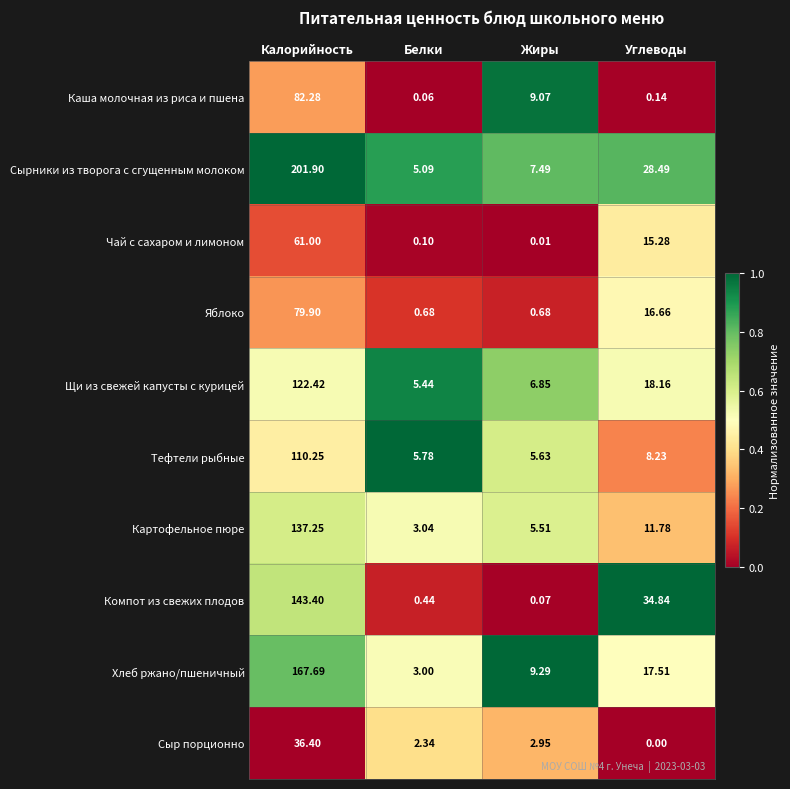

What is the greatest value displayed?

201.9